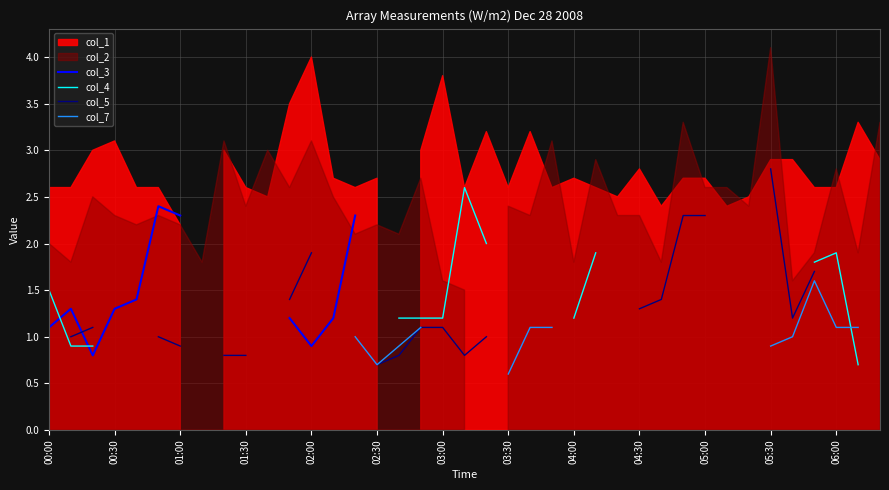

What position from the right is 35?

4